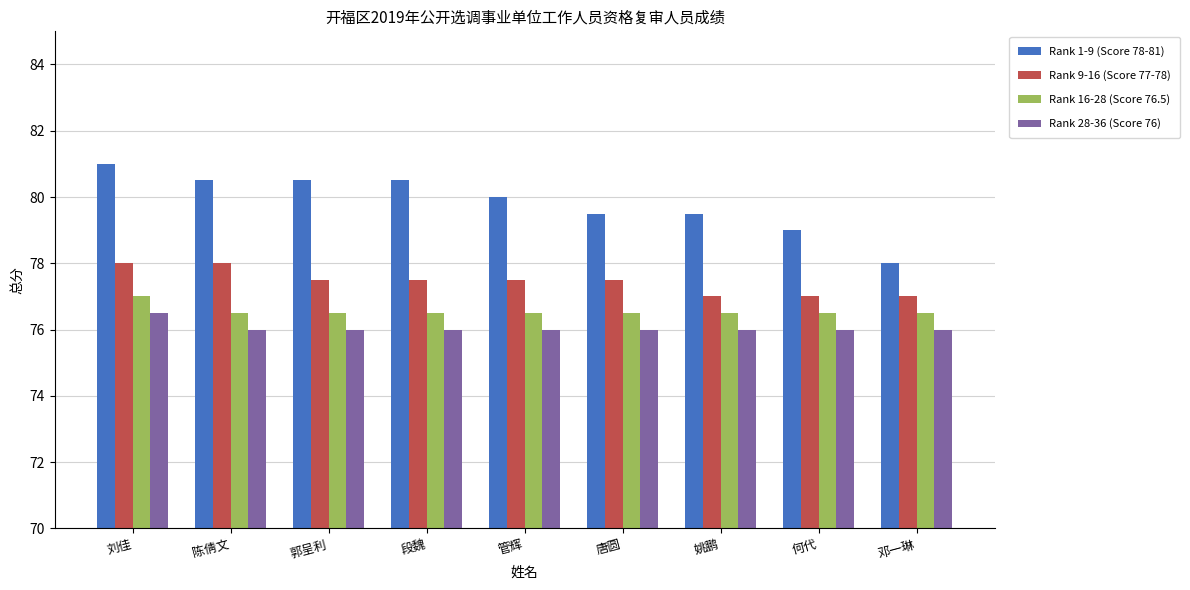

Count the Rank 9-16 (Score 77-78) values in the range 77 to 78.

9